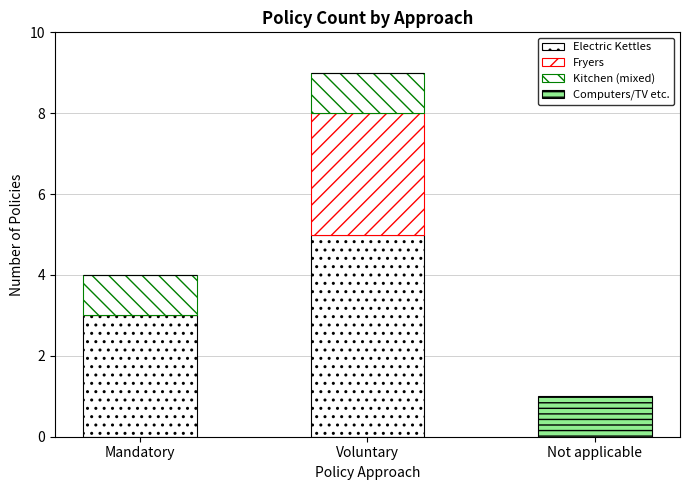

The Computers/TV etc. series shows 1 at Not applicable. True or false?

True